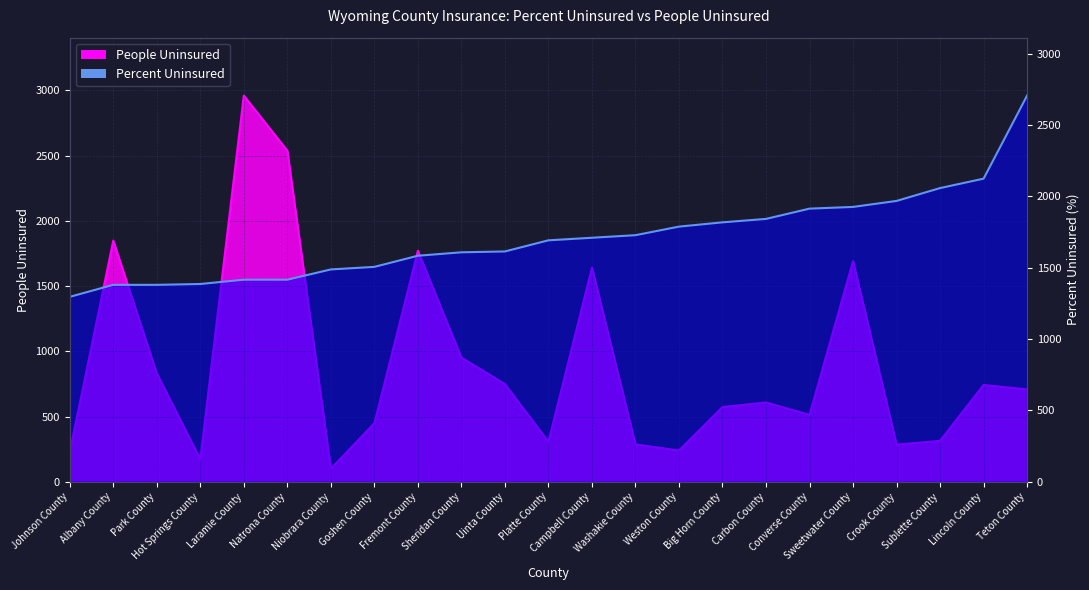

How many data points does each series have?

23